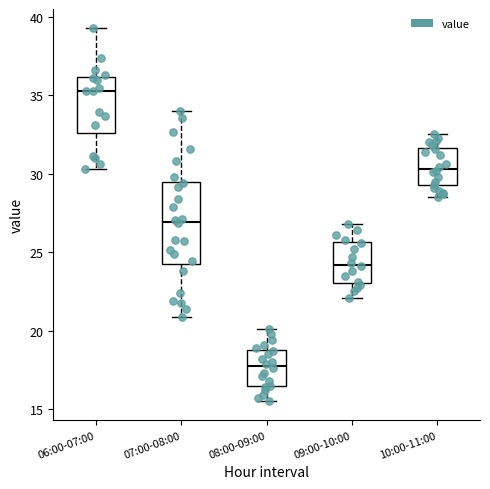

Where is the upper edge of the box for 07:00-08:00 on the y-axis? The values are not printed on the chart, so give them approximately, as read against the axis.

29.5